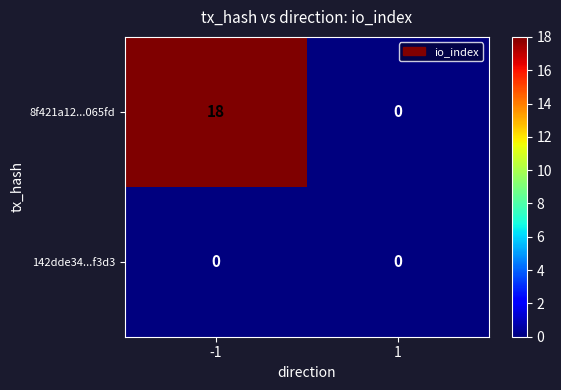

How many distinct data groups are displayed?

2